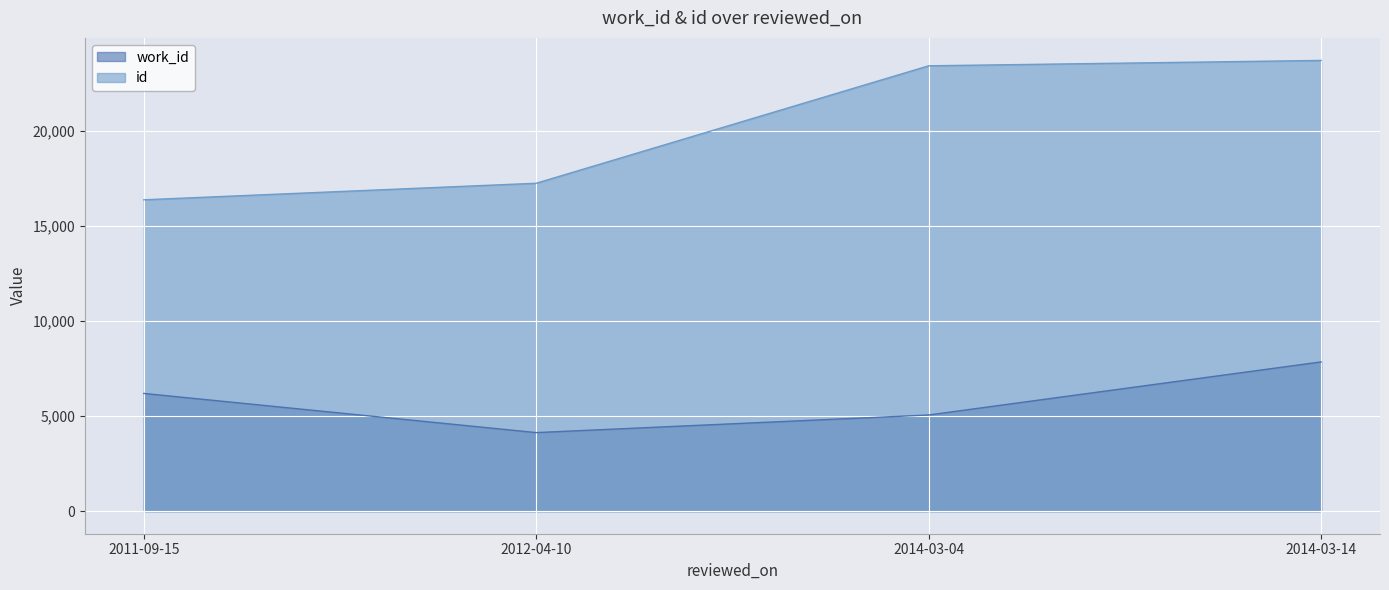

What is the value of the id point at the 1st from the left?

16388